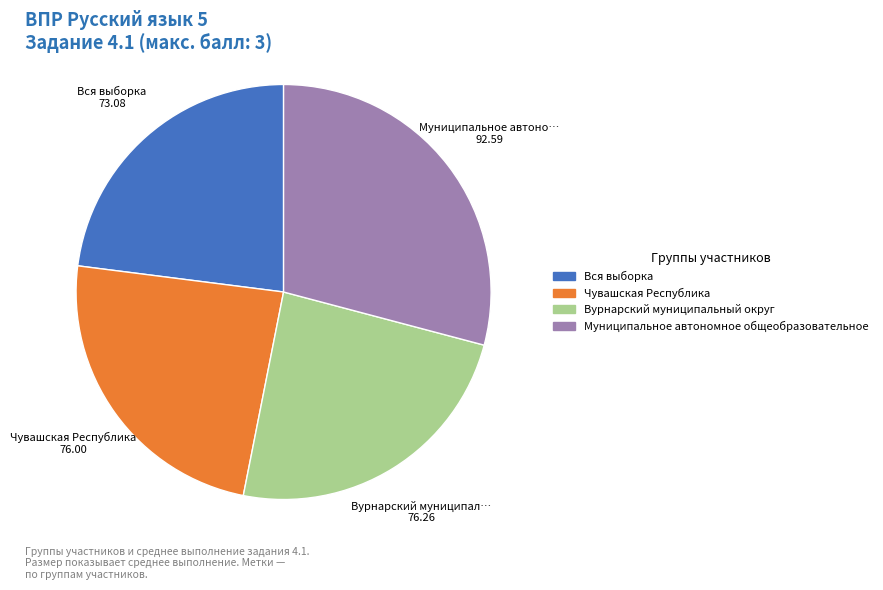

What is the largest slice in the pie chart?

Муниципальное автономное общеобразовательное